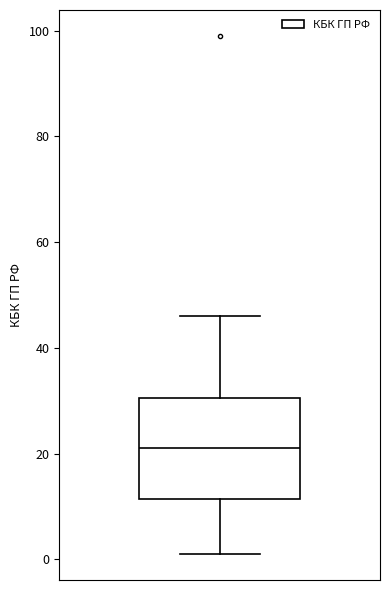

Where does the lower whisker of the box end on the y-axis? The values are not printed on the chart, so give them approximately, as read against the axis.

2